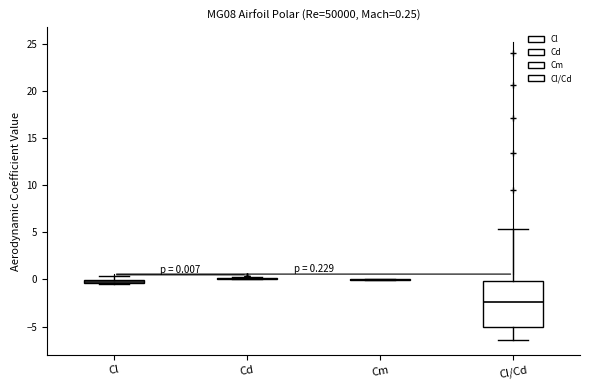

Comparing the boxes themselves (not the whiskers), which one is the tallest?

Cl/Cd